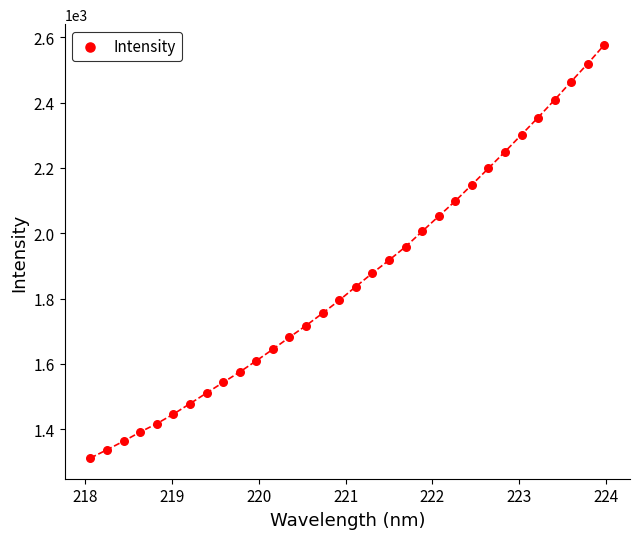

What is the range of Y values (max minus min)?

1266.2